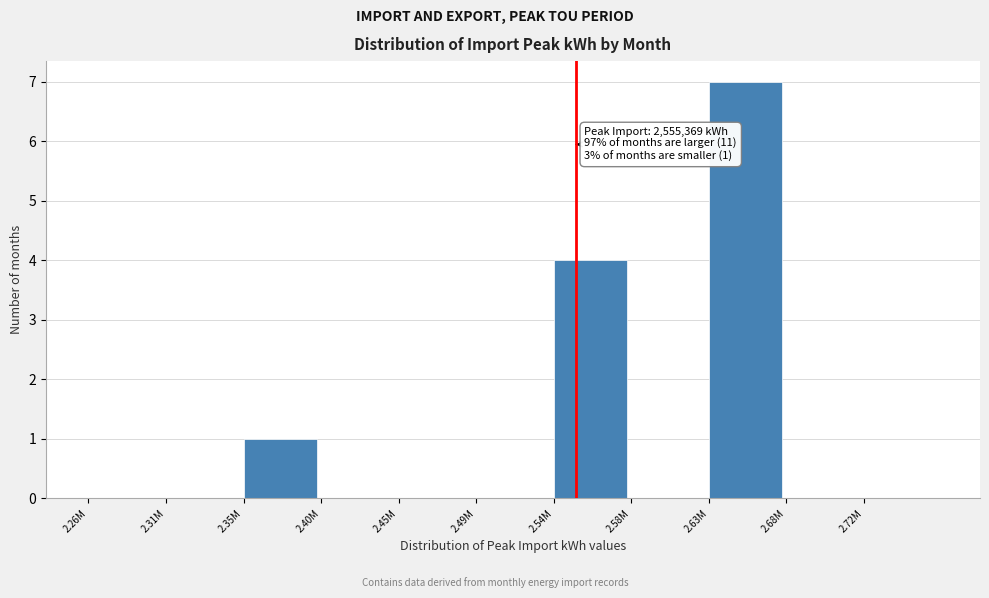

Reading right to left, transcribe all the data shown in this chart.

2.72M=0	2.68M=0	2.63M=7	2.58M=0	2.54M=4	2.49M=0	2.45M=0	2.40M=0	2.35M=1	2.31M=0	2.26M=0